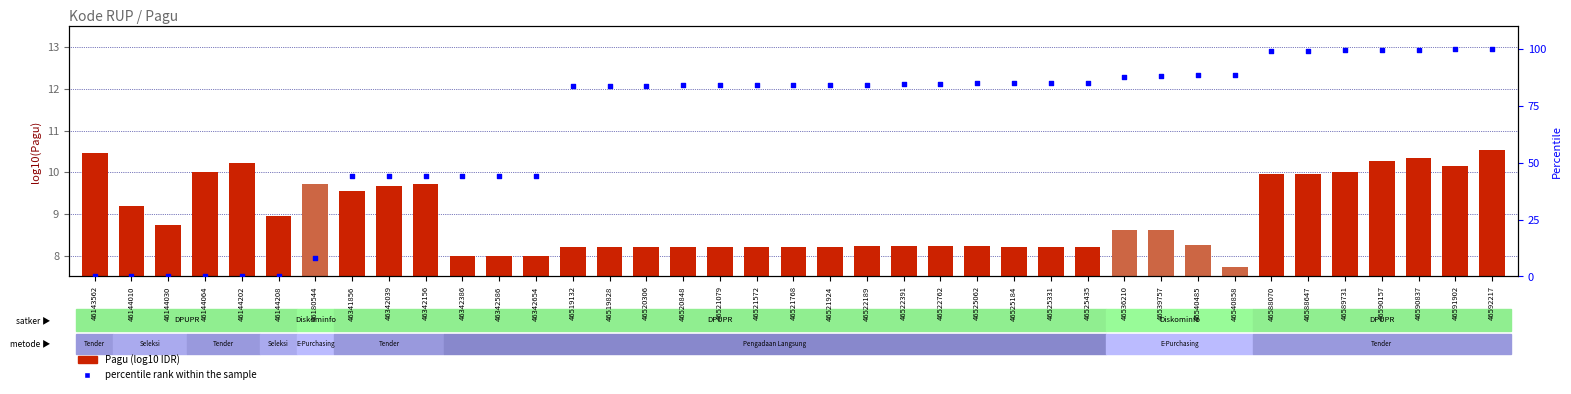

What is the total value across all series at 46520306?

92.2